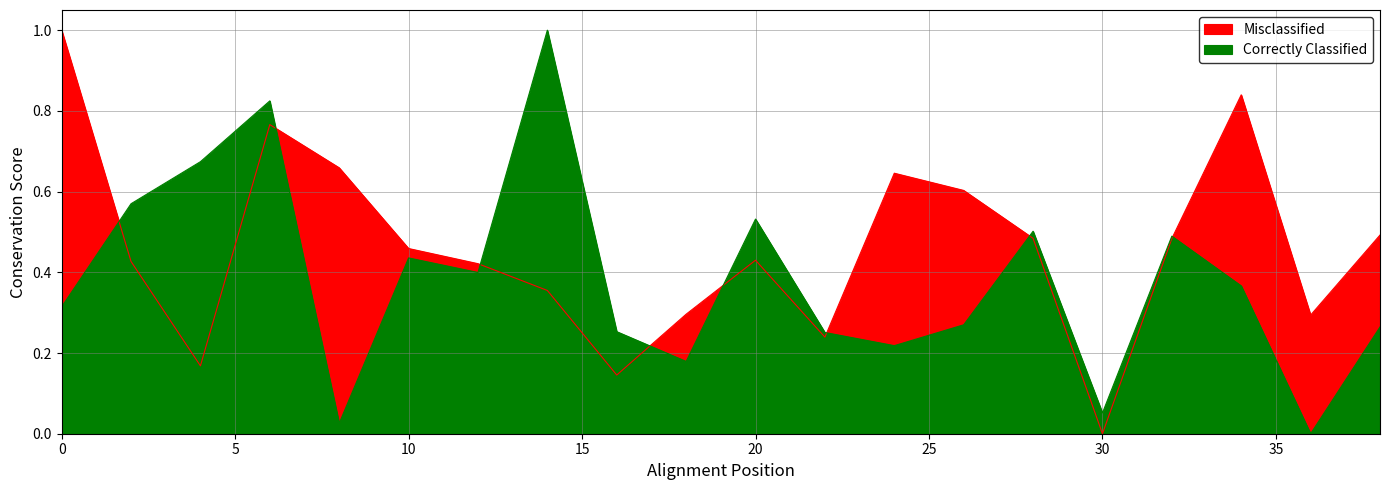

True or false: Misclassified and Correctly Classified intersect in this chart.

True